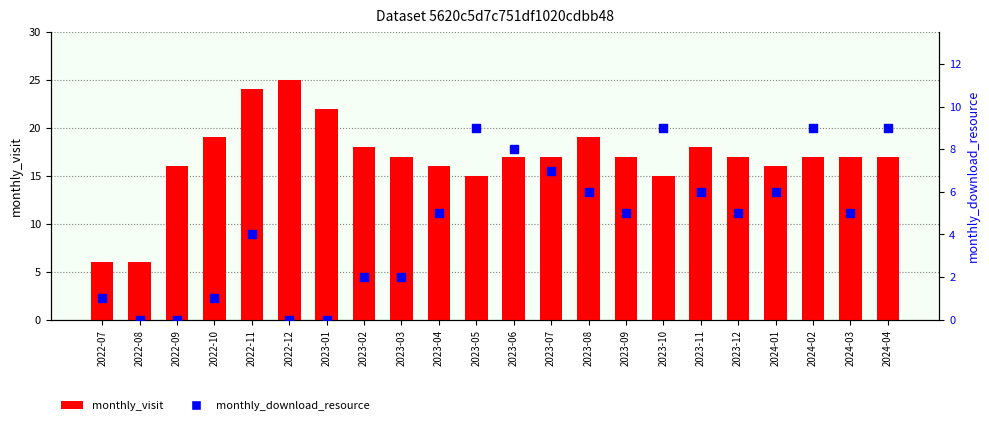

At how many categories does at least one series exceed 24?

1